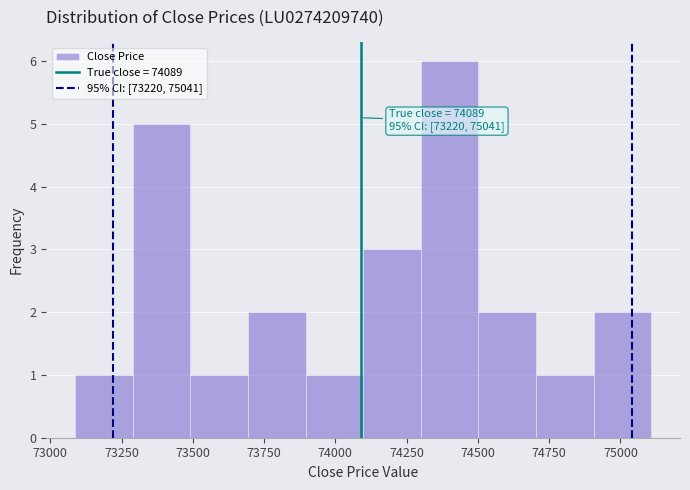

Over which range of the x-axis is the bar tallest?

74300 to 74500